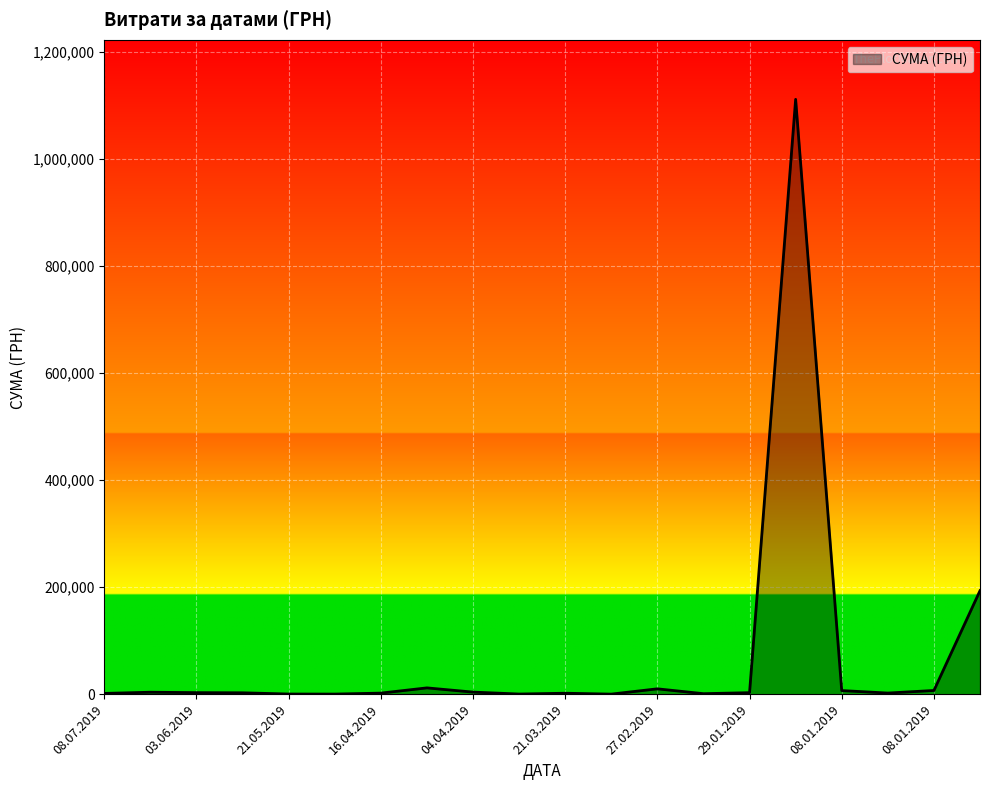

What is the greatest value displayed?

1111802.8